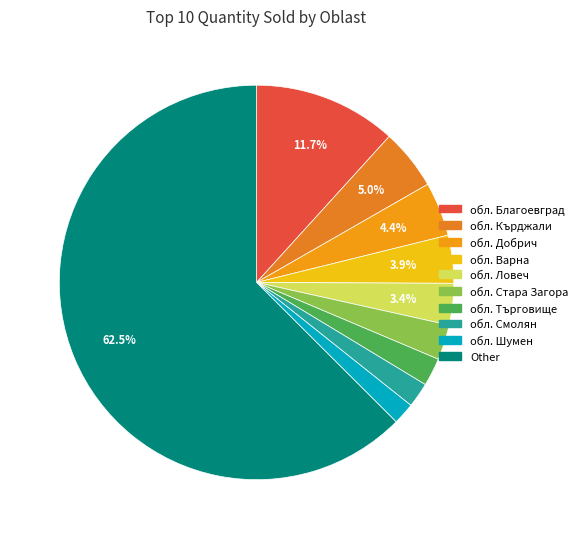

Is it true that обл. Ловеч is 3% of the pie?

True